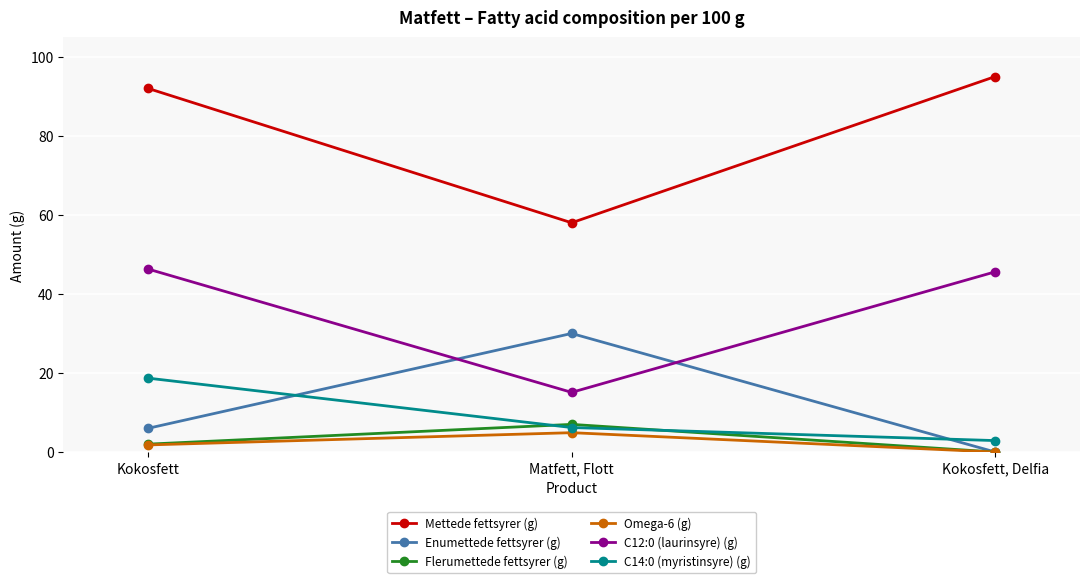

At how many categories does at least one series exceed 8?

3